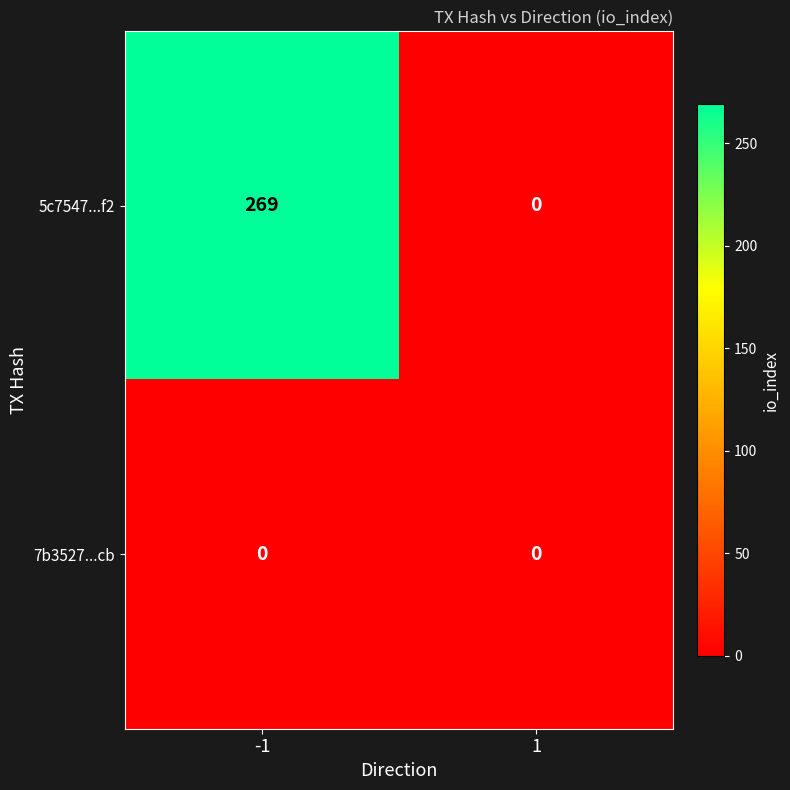

What is the difference between the highest and lowest values at -1?

269